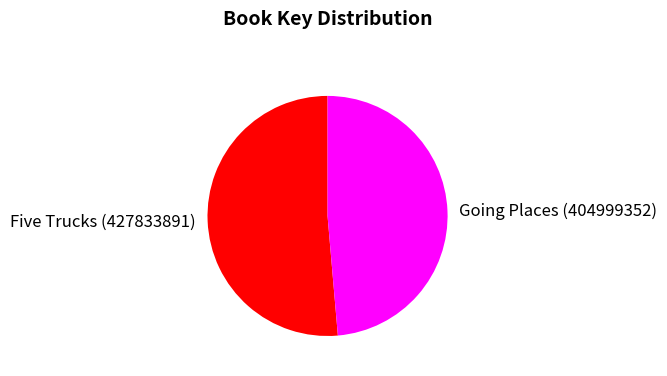

The Five Trucks (427833891) slice represents 40% of the pie. True or false?

False